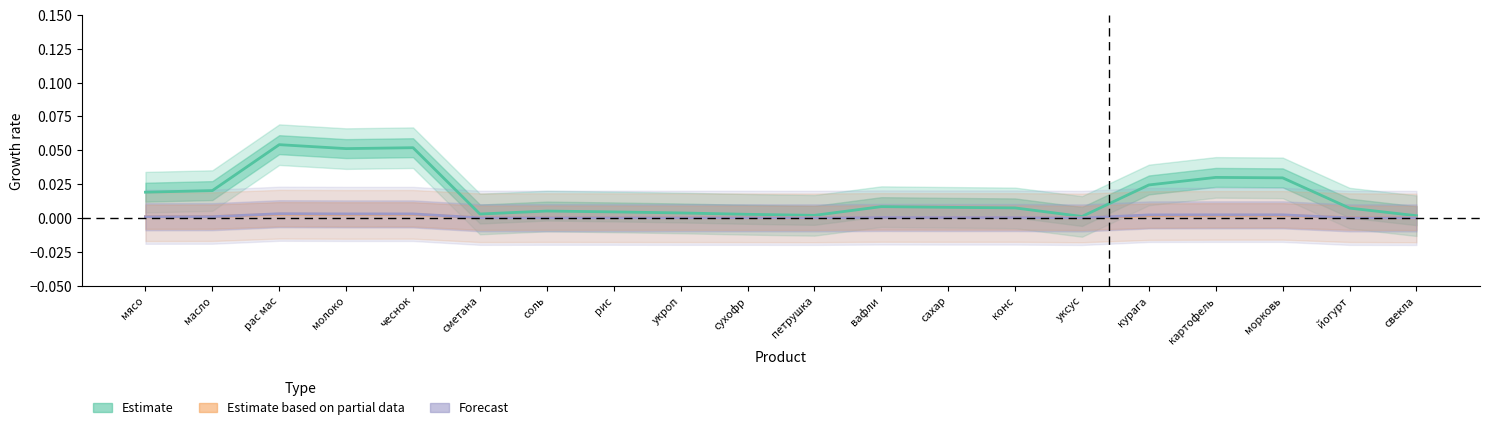

The Estimate based on partial data series shows -0.0 at свекла. True or false?

False